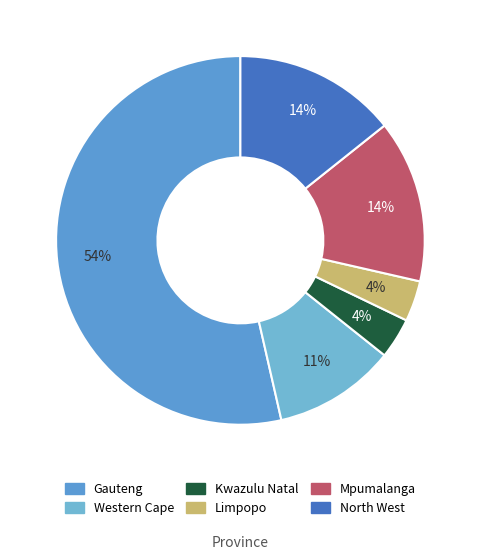

True or false: Western Cape accounts for 11% of the total.

True